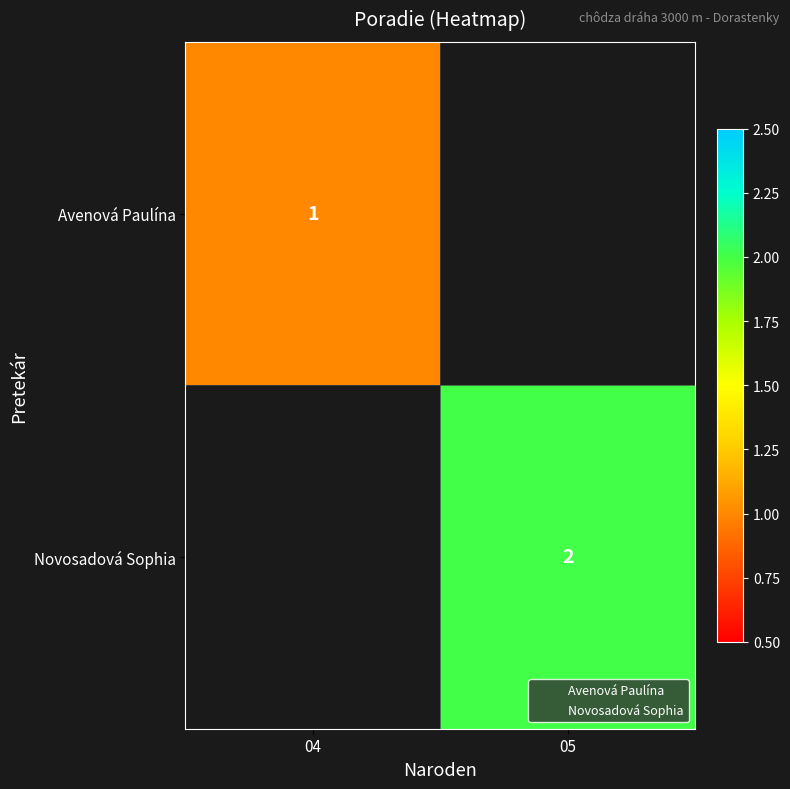

What is the smallest value displayed?

1.0